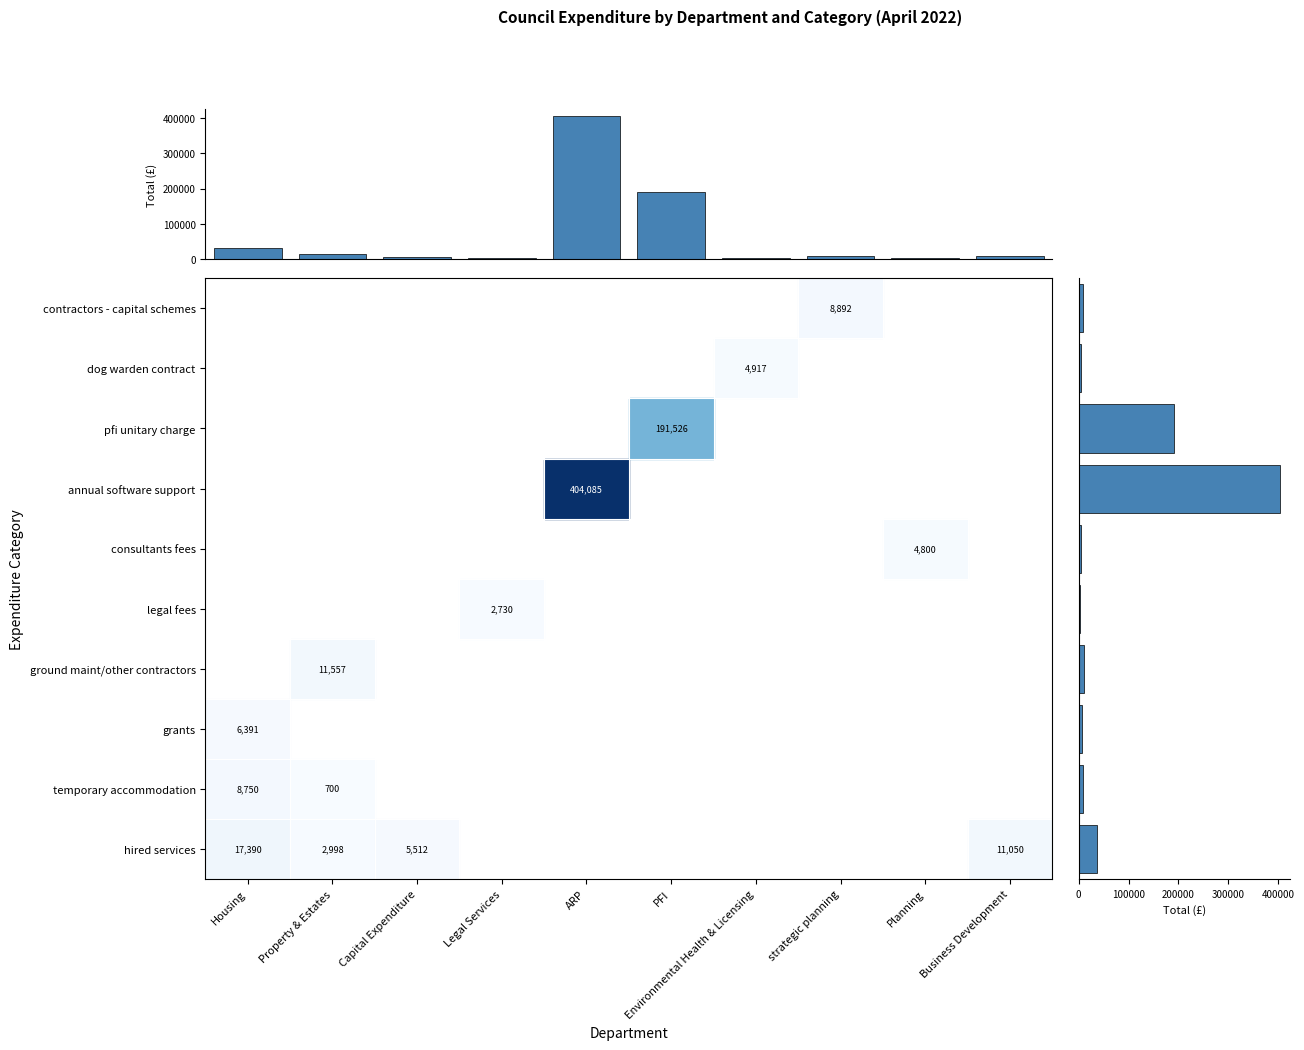

Is it true that Total by Department equals 5512.4 at Capital Expenditure?

True